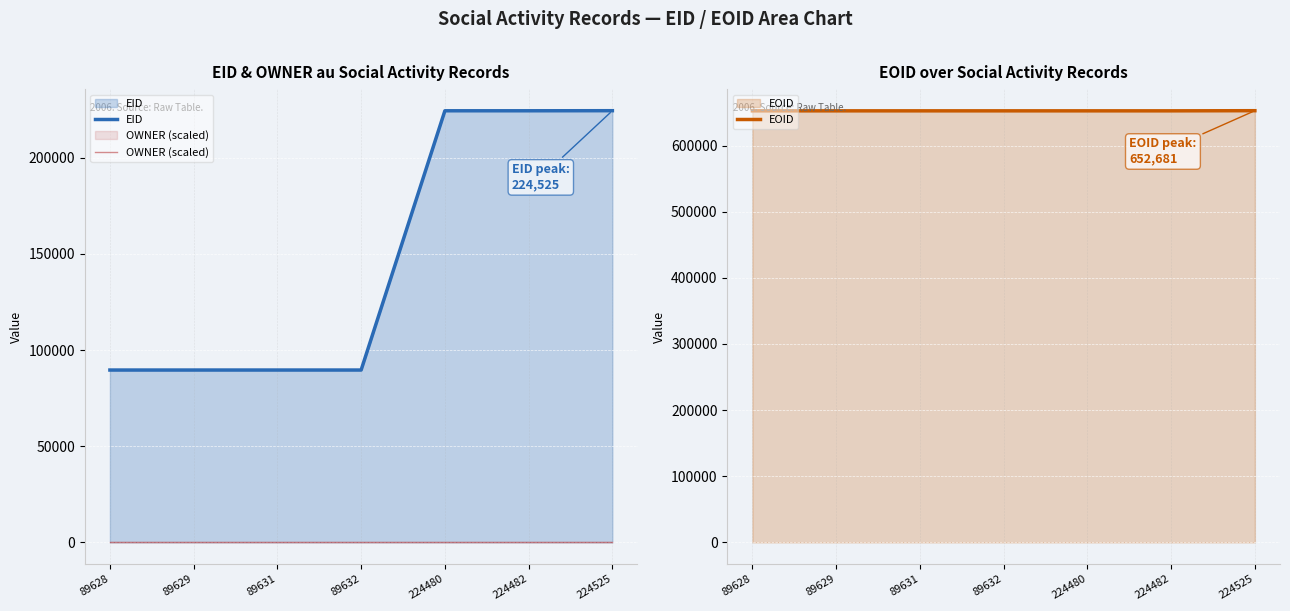

Reading right to left, what are all the values shown in this chart?

EID: 224525	224482	224480	89632	89631	89629	89628
OWNER (scaled): 0	0	0	0	0	0	0
EOID: 652681	652465	652464	652463	652462	652461	652460